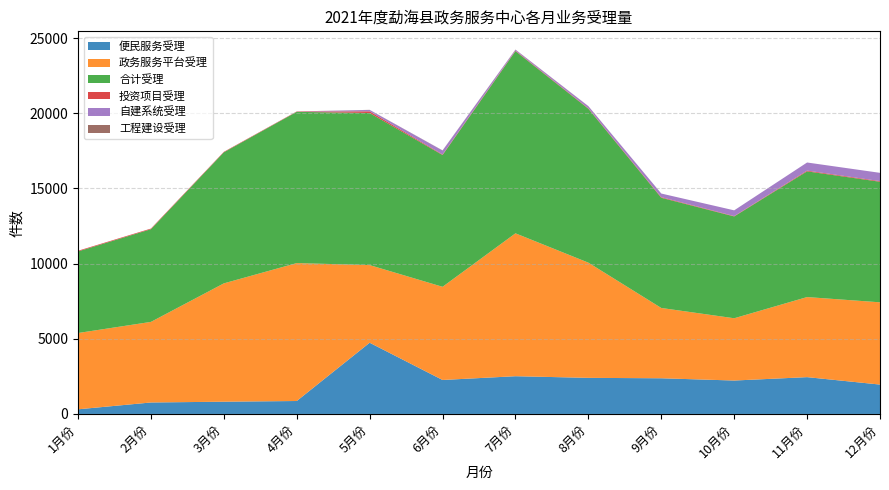

Reading right to left, list all the values displayed in this chart.

便民服务受理: 12月份=1954	11月份=2448	10月份=2223	9月份=2373	8月份=2401	7月份=2510	6月份=2260	5月份=4737	4月份=861	3月份=815	2月份=763	1月份=309
政务服务平台受理: 12月份=5471	11月份=5326	10月份=4142	9月份=4676	8月份=7661	7月份=9504	6月份=6197	5月份=5164	4月份=9173	3月份=7870	2月份=5360	1月份=5074
合计受理: 12月份=8018	11月份=8362	10月份=6771	9月份=7330	8月份=10237	7月份=12118	6月份=8765	5月份=10113	4月份=10060	3月份=8717	2月份=6165	1月份=5427
投资项目受理: 12月份=43	11月份=49	10月份=25	9月份=40	8月份=31	7月份=33	6月份=33	5月份=113	4月份=21	3月份=32	2月份=42	1月份=44
自建系统受理: 12月份=550	11月份=539	10月份=381	9月份=241	8月份=138	7月份=64	6月份=267	5月份=93	4月份=0	3月份=0	2月份=0	1月份=0
工程建设受理: 12月份=0	11月份=0	10月份=0	9月份=0	8月份=6	7月份=7	6月份=8	5月份=6	4月份=5	3月份=0	2月份=0	1月份=0